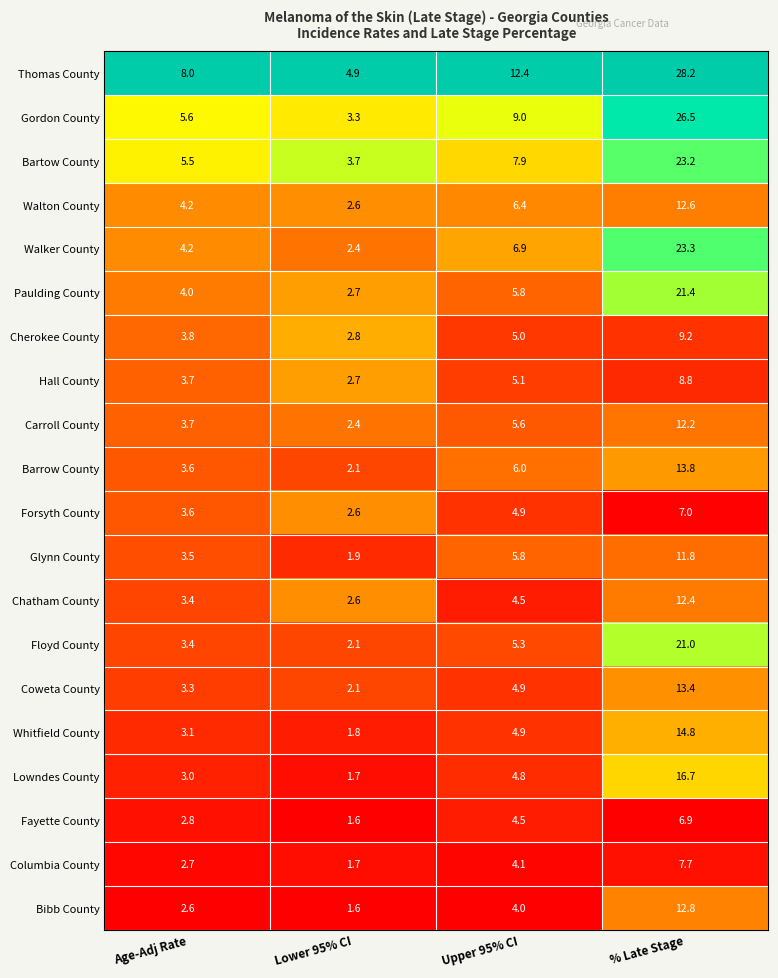

Is it true that Bibb County equals 4.0 at Upper 95% CI?

True